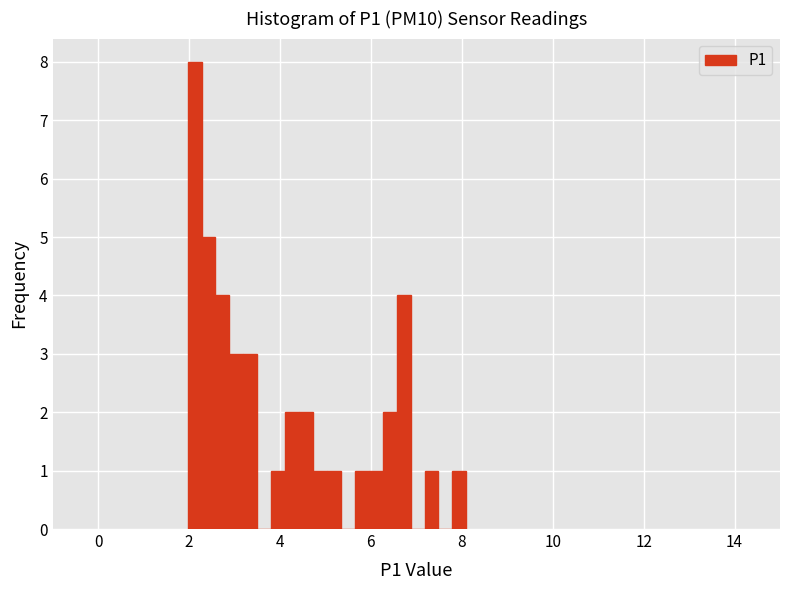

Read against the x-axis, roughly where is the centre of the tallest bar?

2.2